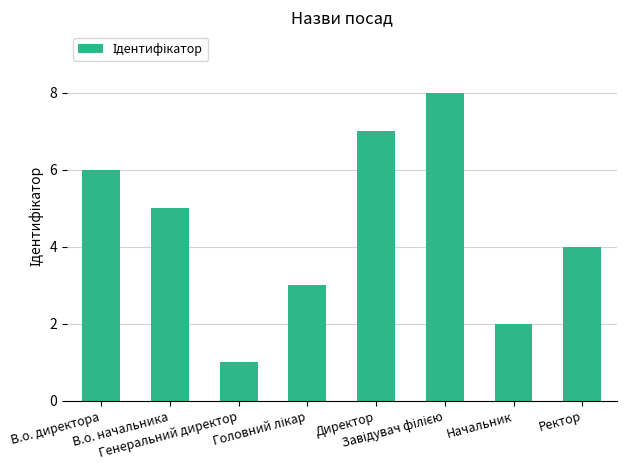

What is the greatest value displayed?

8